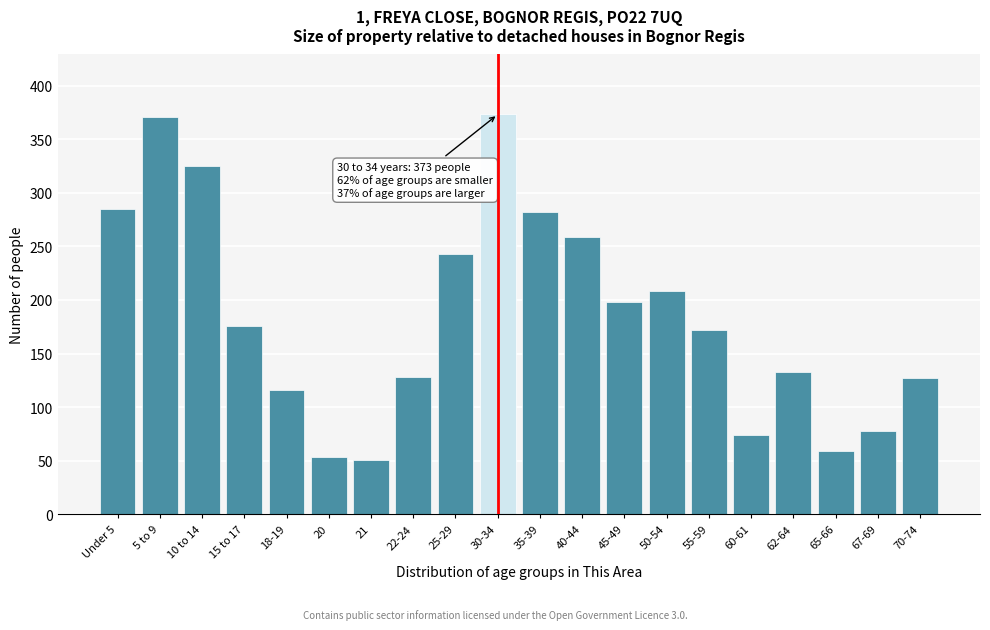

What is the label of the 13th bar from the left?

45-49